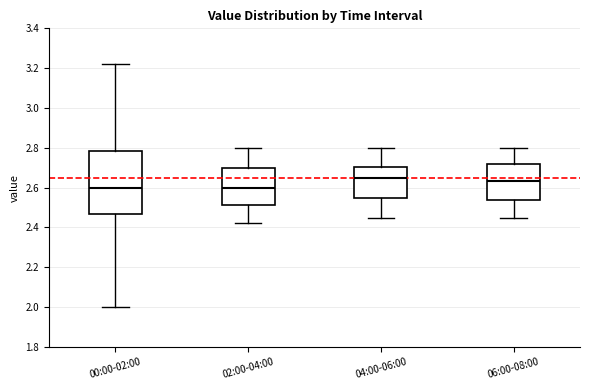

Where does the upper whisker of the box for 00:00-02:00 end on the y-axis? The values are not printed on the chart, so give them approximately, as read against the axis.

3.22